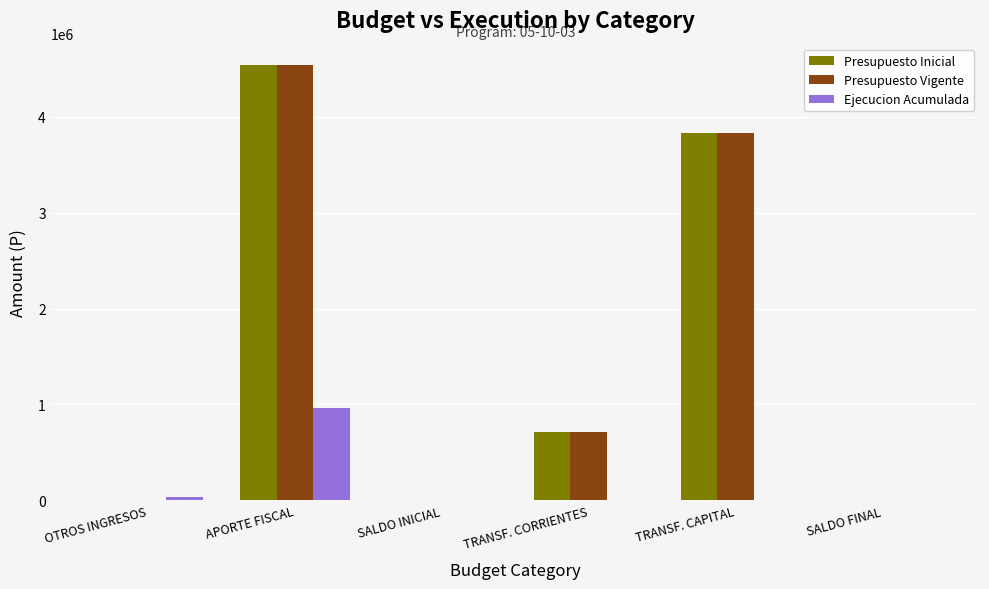

What is the sum of the Presupuesto Inicial values at SALDO INICIAL and OTROS INGRESOS?

1010